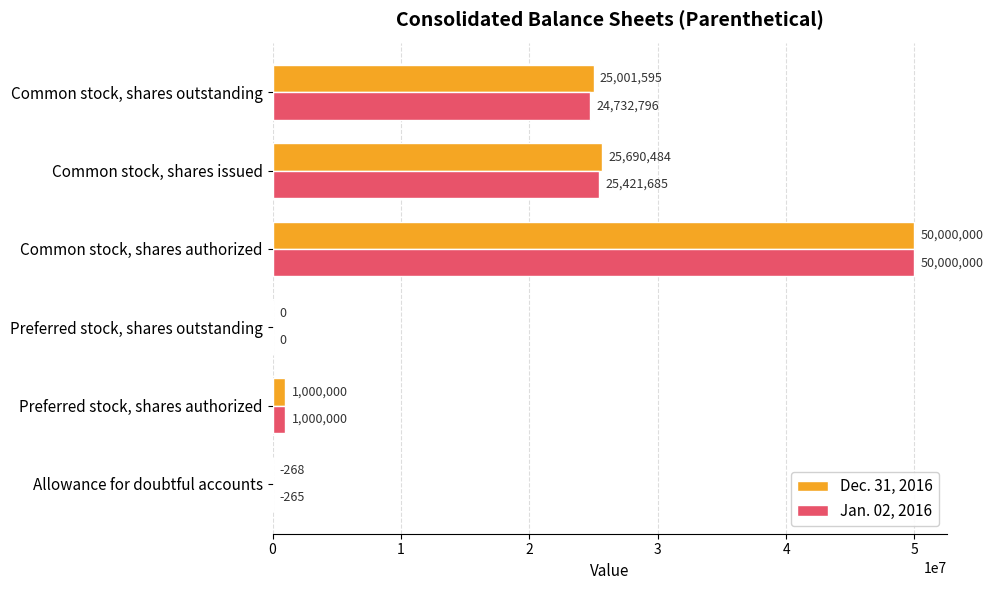

At which label is Dec. 31, 2016 closest to 24999866?

Common stock, shares outstanding